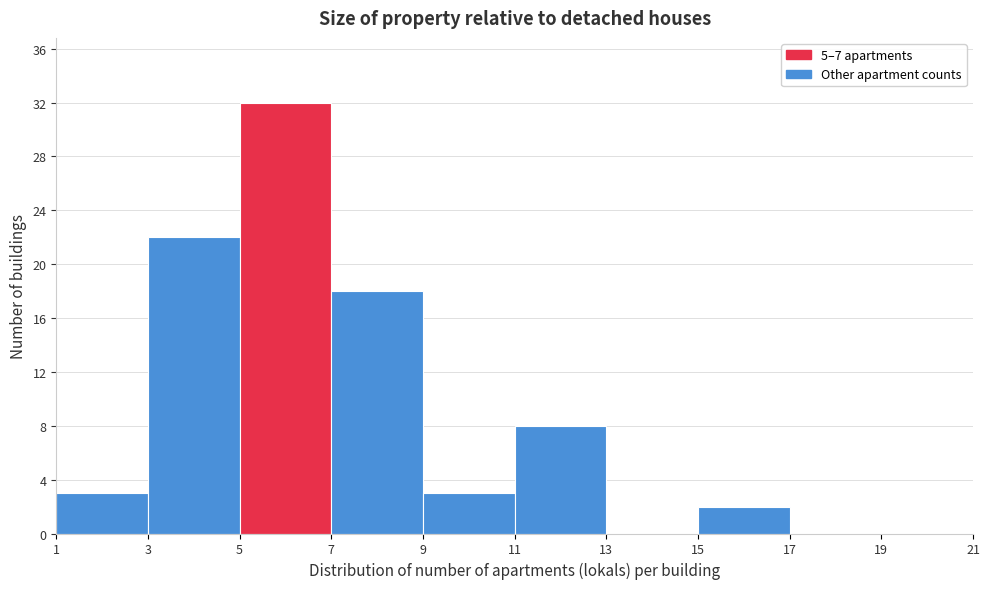

Reading left to right, transcribe this chart: for each bar, give the range it covers on the x-axis and its height. The values are not printed on the chart, so give them approximately, as read against the axis.

1 to 3: 3
3 to 5: 22
5 to 7: 32
7 to 9: 18
9 to 11: 3
11 to 13: 8
13 to 15: 0
15 to 17: 2
17 to 19: 0
19 to 21: 0